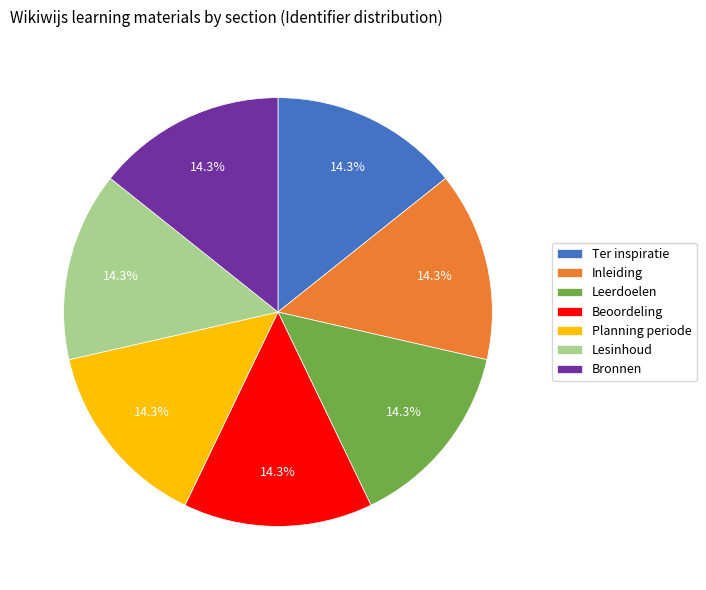

To the nearest percent, what percentage of the pie is Inleiding?

14%